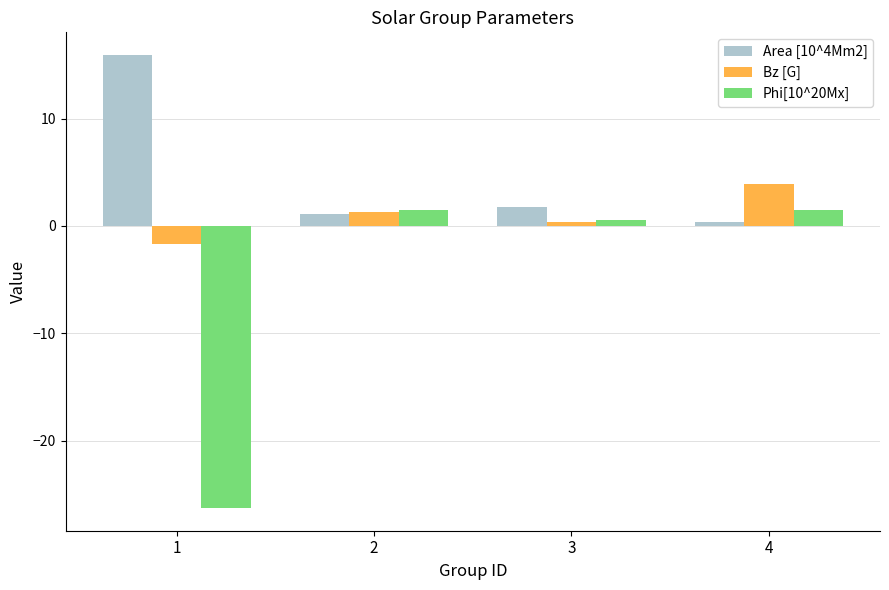

Which series has the widest spread of values?

Phi[10^20Mx]